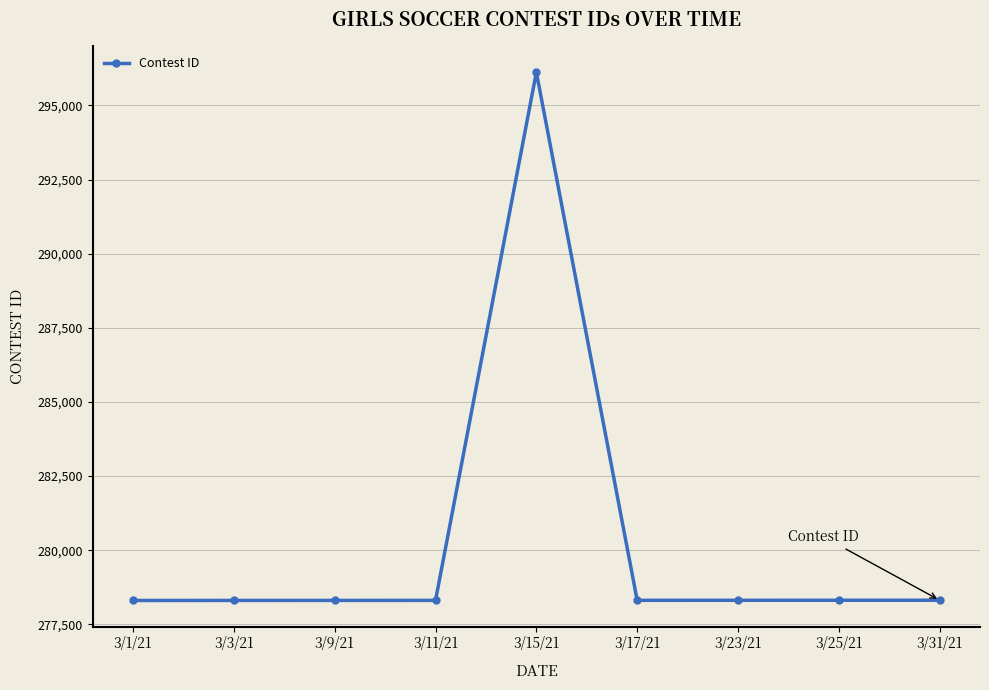

Approximately how many times larger is the value at 3/3/21 compared to 3/31/21?

1.0